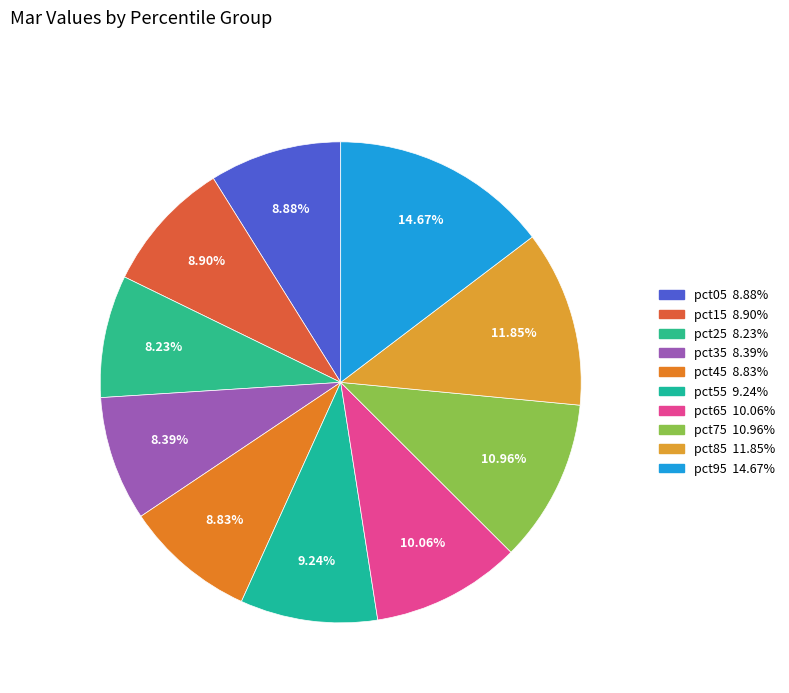

What portion of the pie excludes pct65?

89.9%